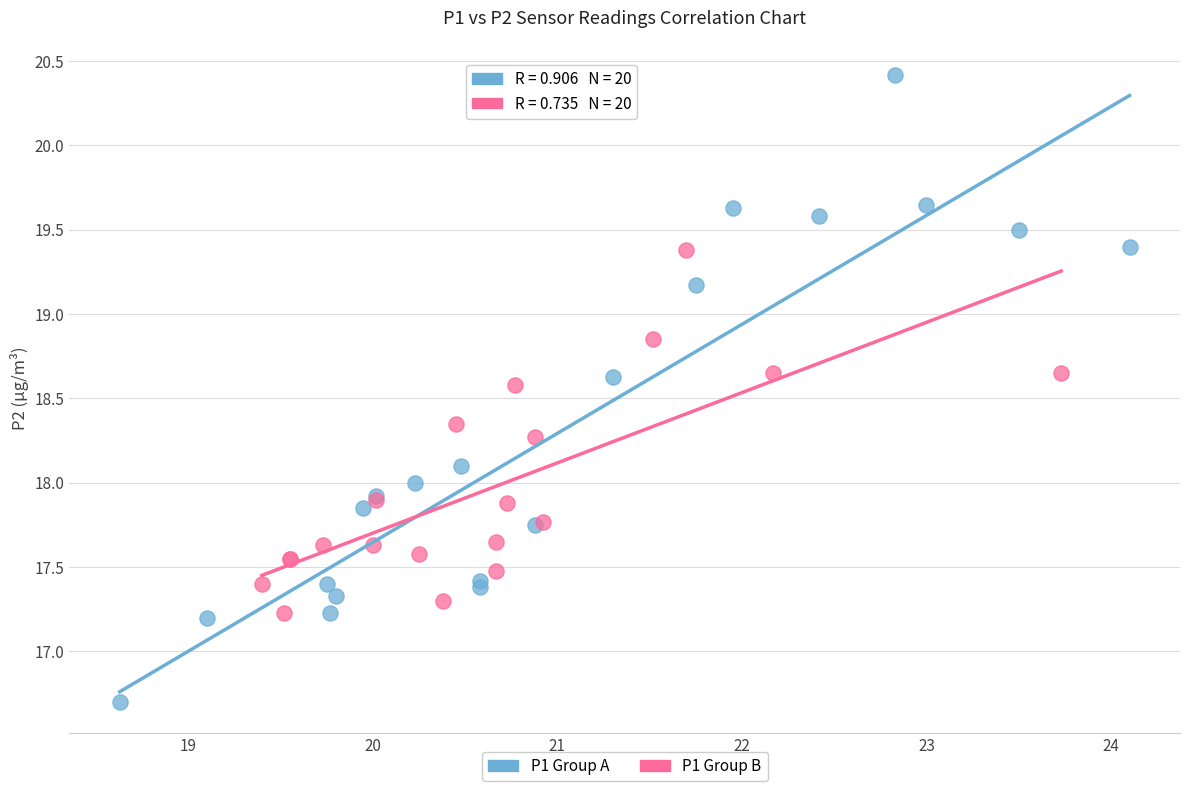

Which series contains the highest Y value?

P1 Group A